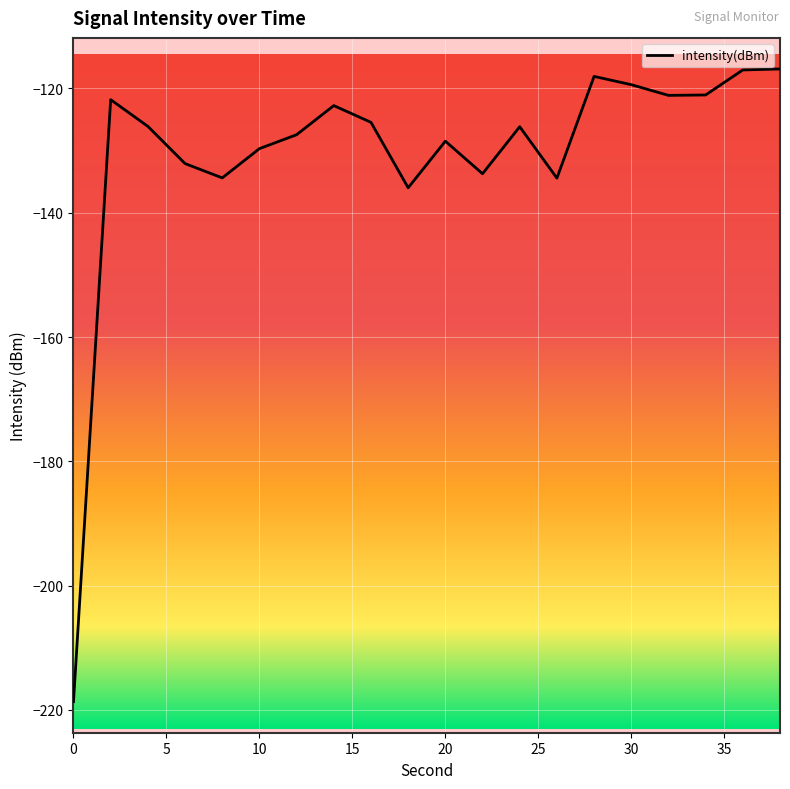

What is the smallest value displayed?

-218.7